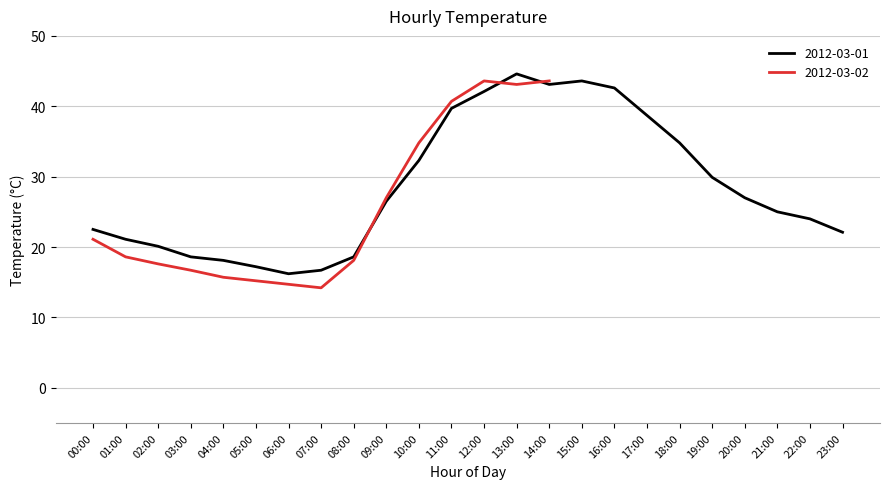

How many data points are above 24?

19